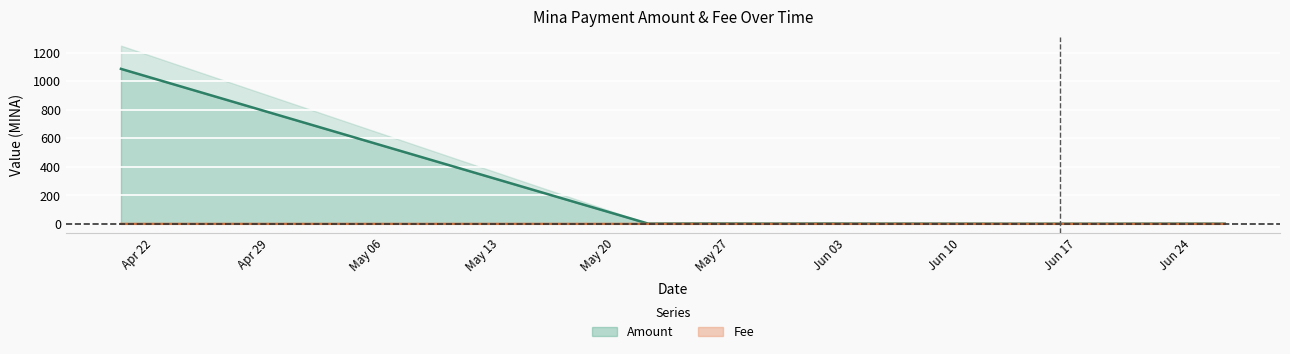

True or false: Amount and Fee intersect in this chart.

False